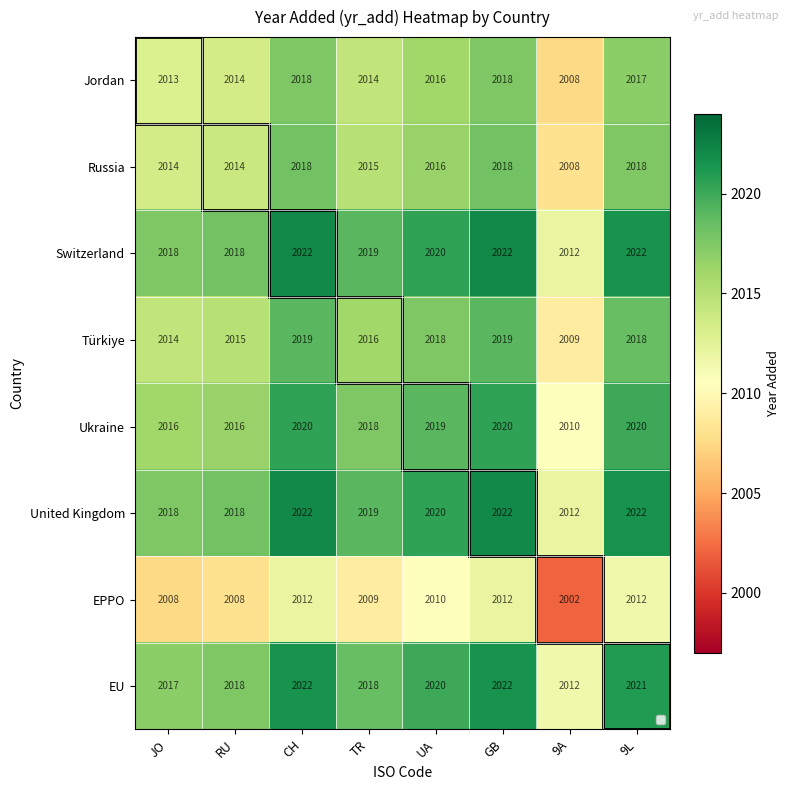

What is the smallest value displayed?

2002